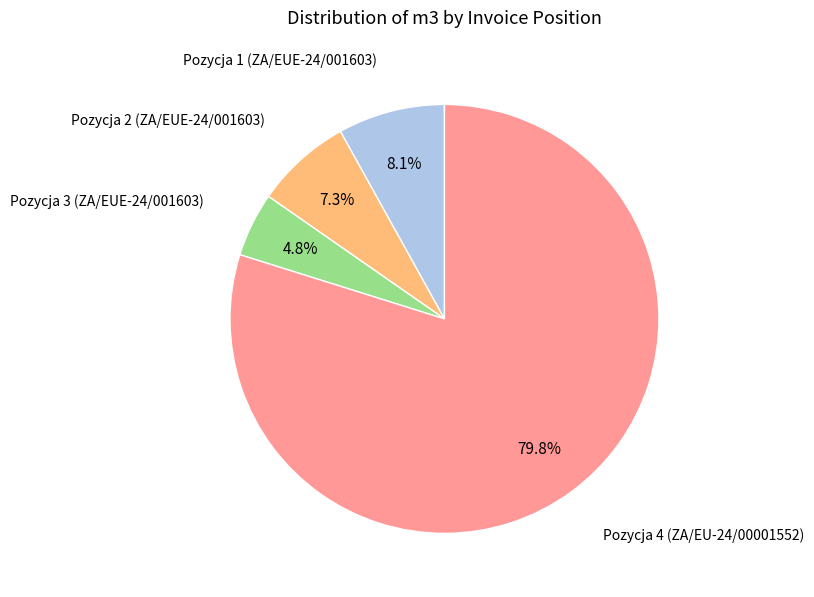

Is there a majority slice in this chart?

Yes